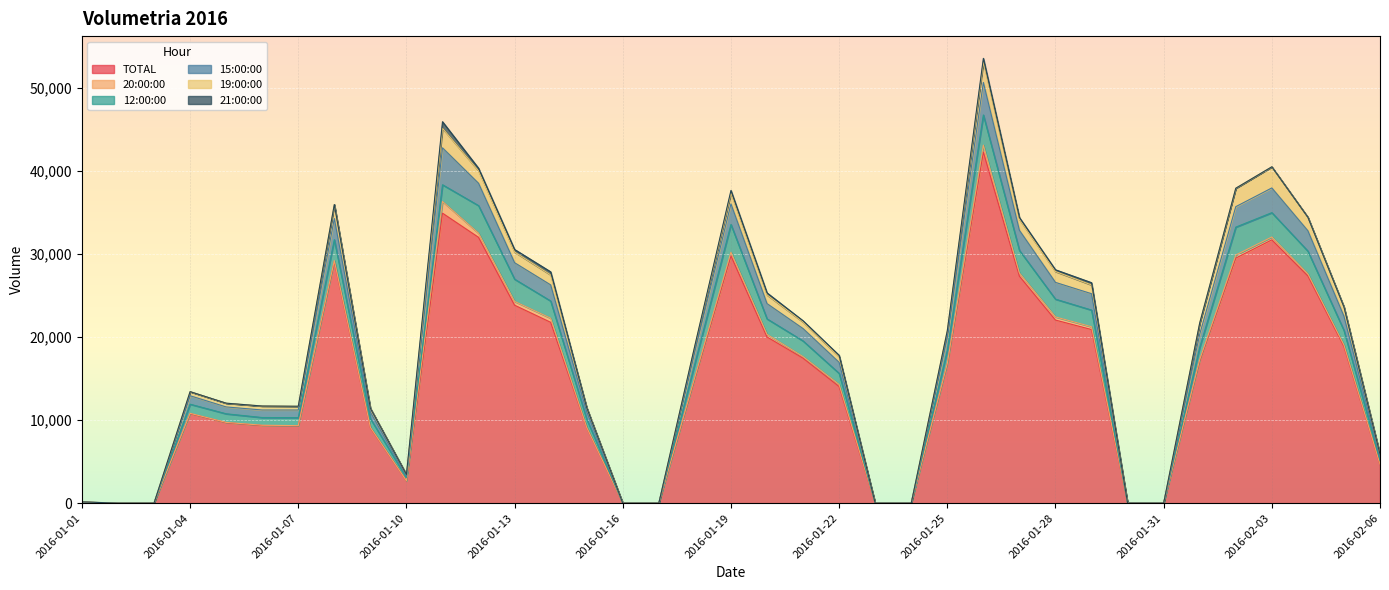

What is the sum of the 21:00:00 values at 2016-01-12 and 2016-02-06?

310